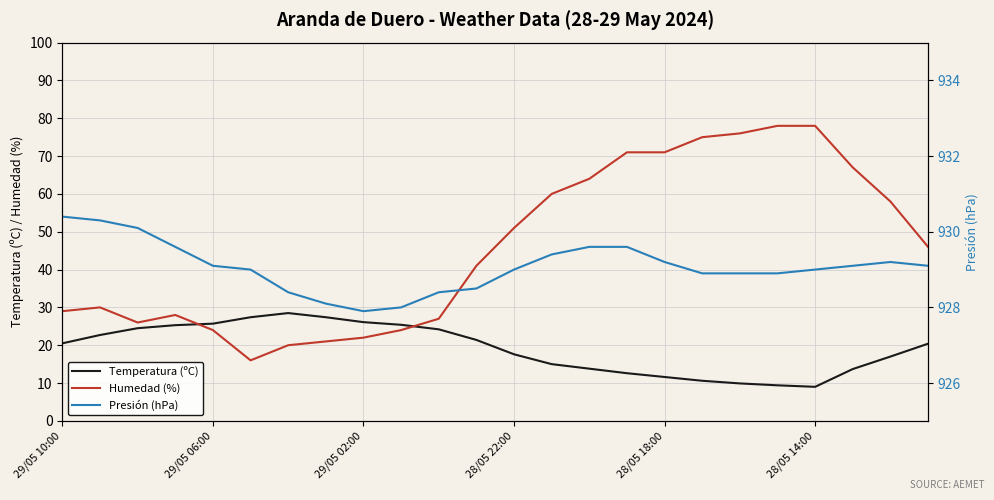

Reading left to right, transcribe all the data shown in this chart.

Temperatura (ºC): 20.5	22.7	24.5	25.3	25.7	27.4	28.5	27.4	26.1	25.4	24.2	21.4	17.6	15.0	13.8	12.6	11.6	10.6	9.9	9.4	9.0	13.7	17.0	20.4
Humedad (%): 29.0	30.0	26.0	28.0	24.0	16.0	20.0	21.0	22.0	24.0	27.0	41.0	51.0	60.0	64.0	71.0	71.0	75.0	76.0	78.0	78.0	67.0	58.0	46.0
Presión (hPa): 930.4	930.3	930.1	929.6	929.1	929.0	928.4	928.1	927.9	928.0	928.4	928.5	929.0	929.4	929.6	929.6	929.2	928.9	928.9	928.9	929.0	929.1	929.2	929.1